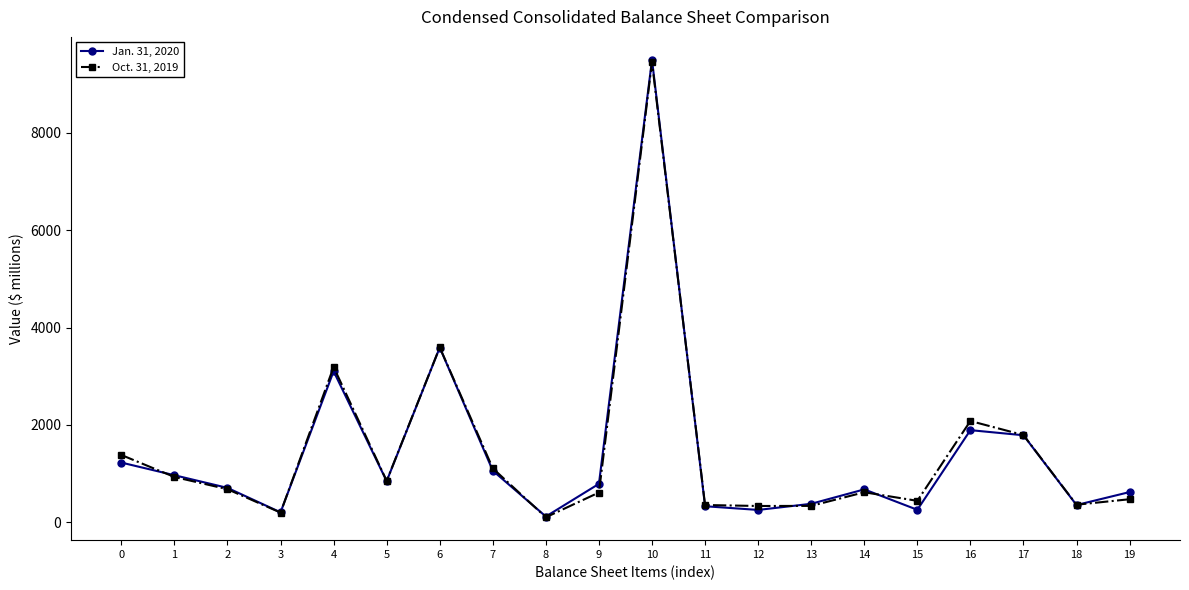

At 9, list the series in order from smallest to largest.

Oct. 31, 2019, Jan. 31, 2020